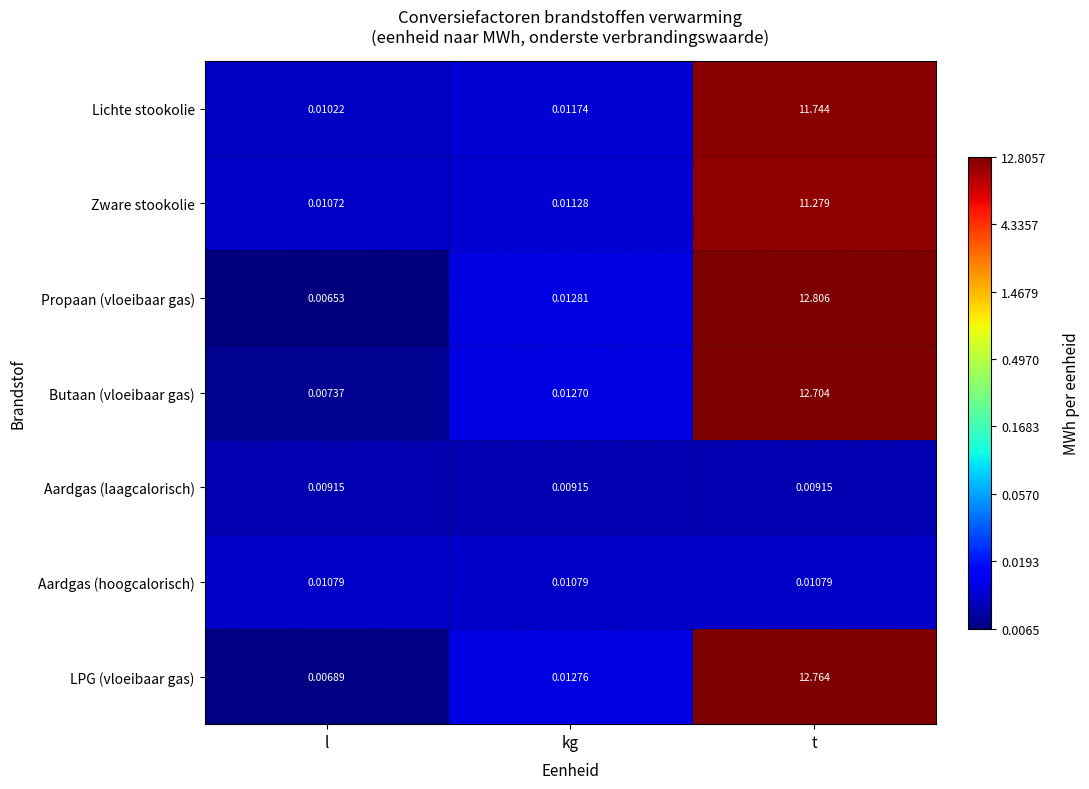

How many data points does each series have?

3